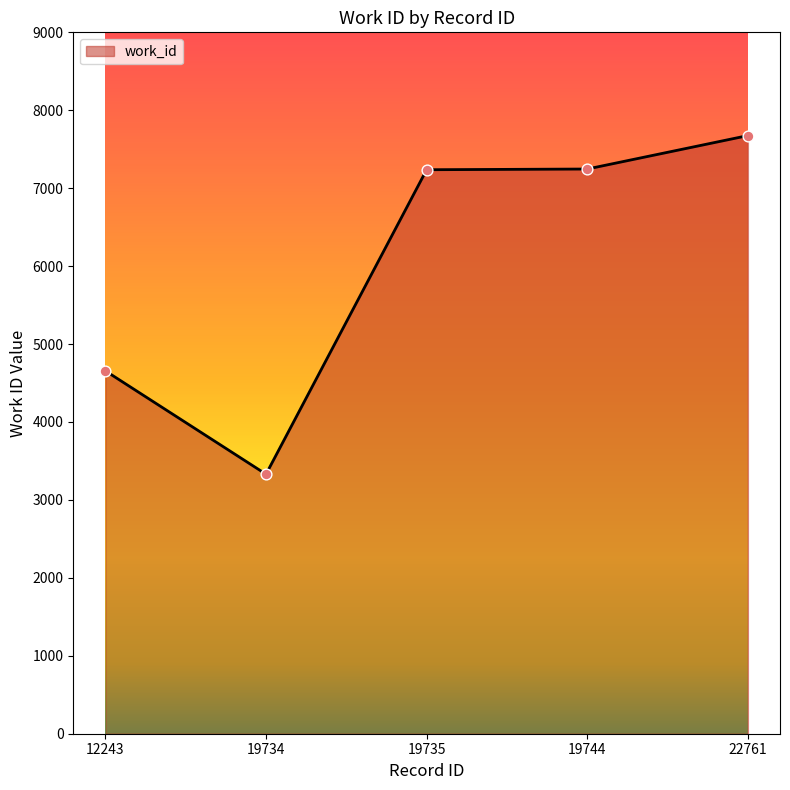

What is the ratio of the value at 19734 to the value at 19735?

0.5